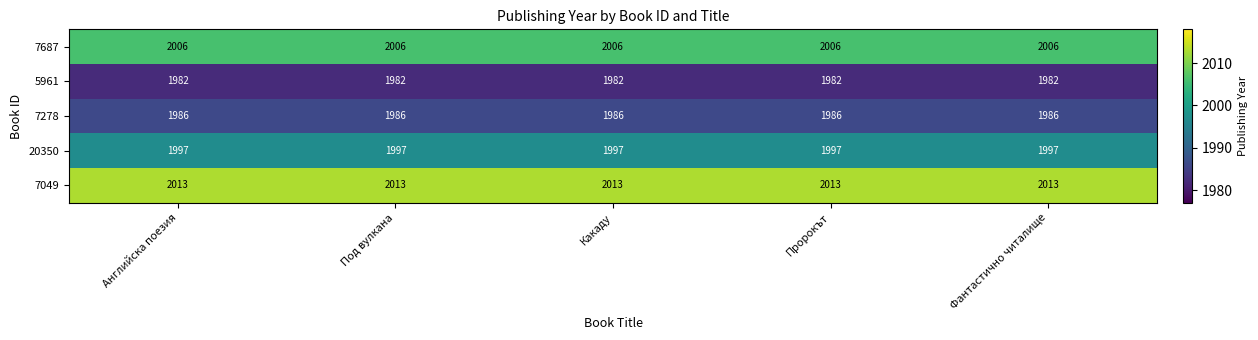

True or false: 20350 has a value of 1997 at Какаду.

True